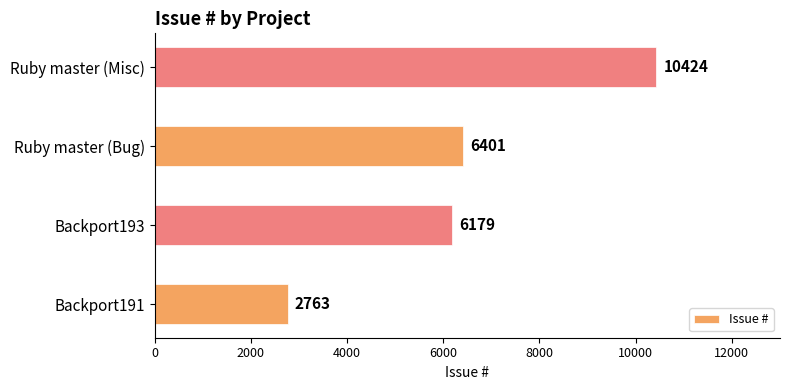

How many distinct data groups are displayed?

1